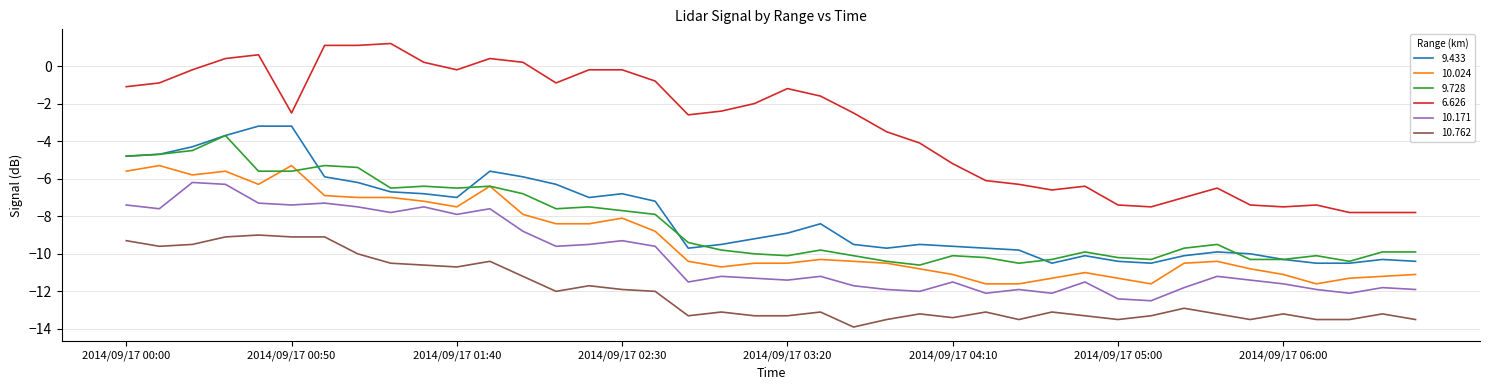

What is the greatest value displayed?

1.2